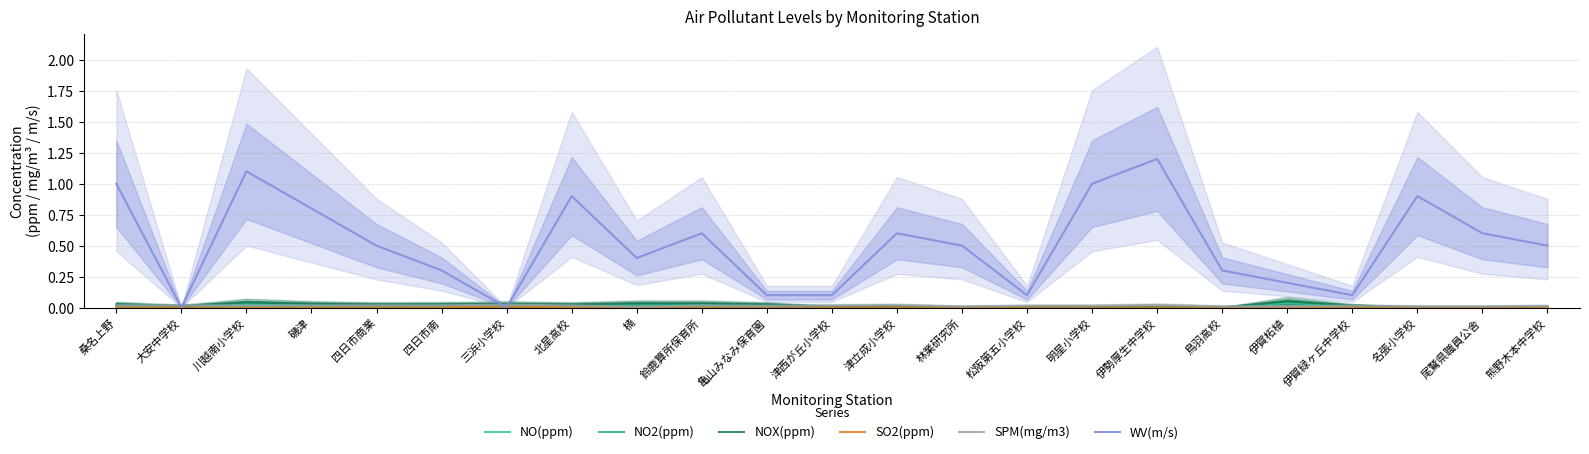

True or false: NO2(ppm) and NOX(ppm) cross at least once.

False